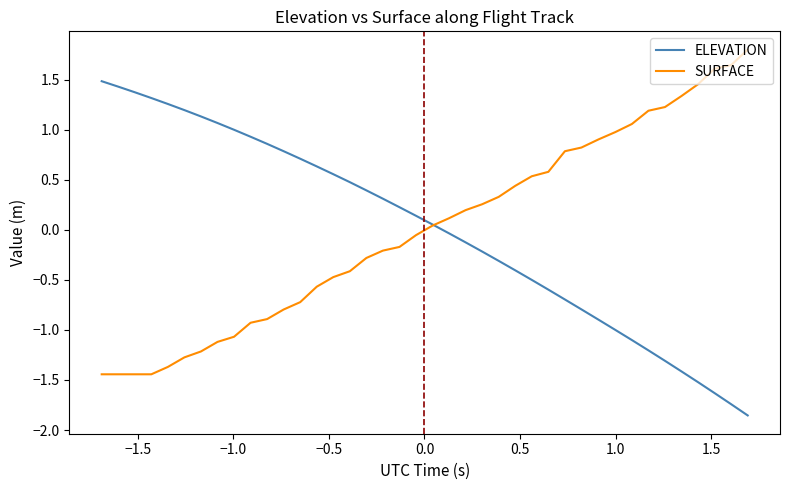

How many categories are shown in the chart?

40